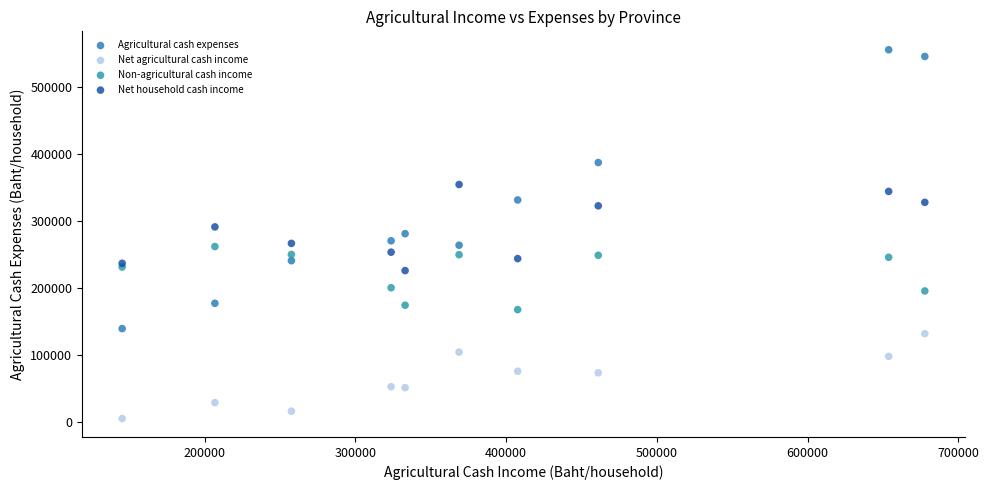

Which series contains the highest Y value?

Agricultural cash expenses